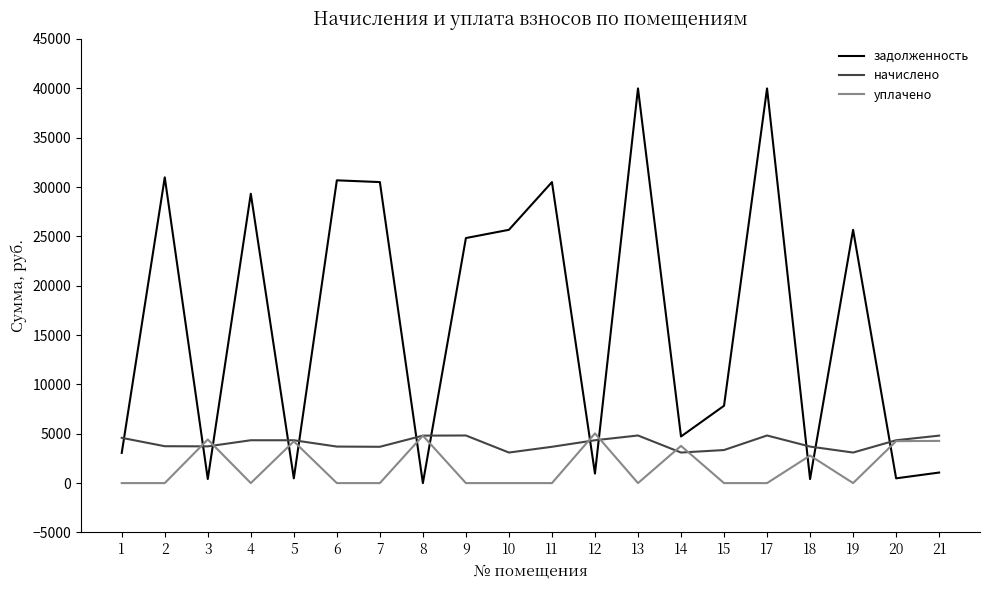

List the series in order of their overall mean, lowest first.

уплачено, начислено, задолженность